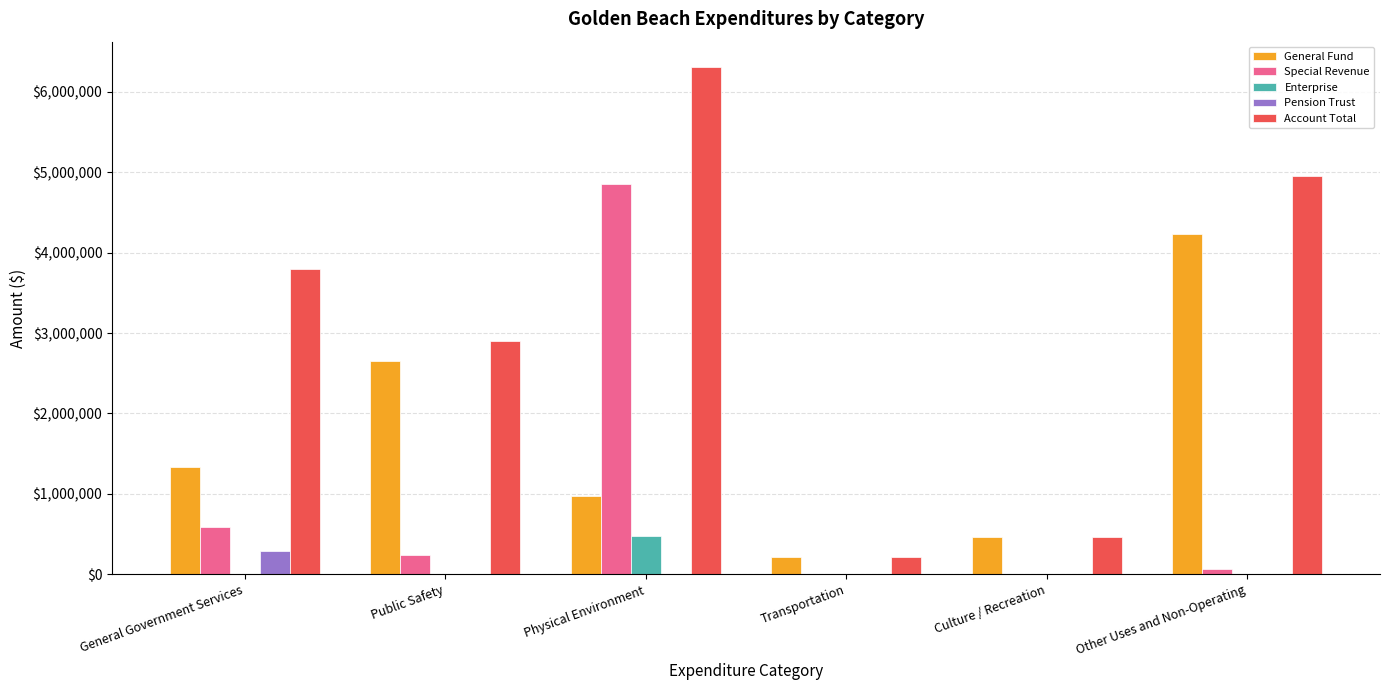

What value does the Pension Trust series have at General Government Services?

294050